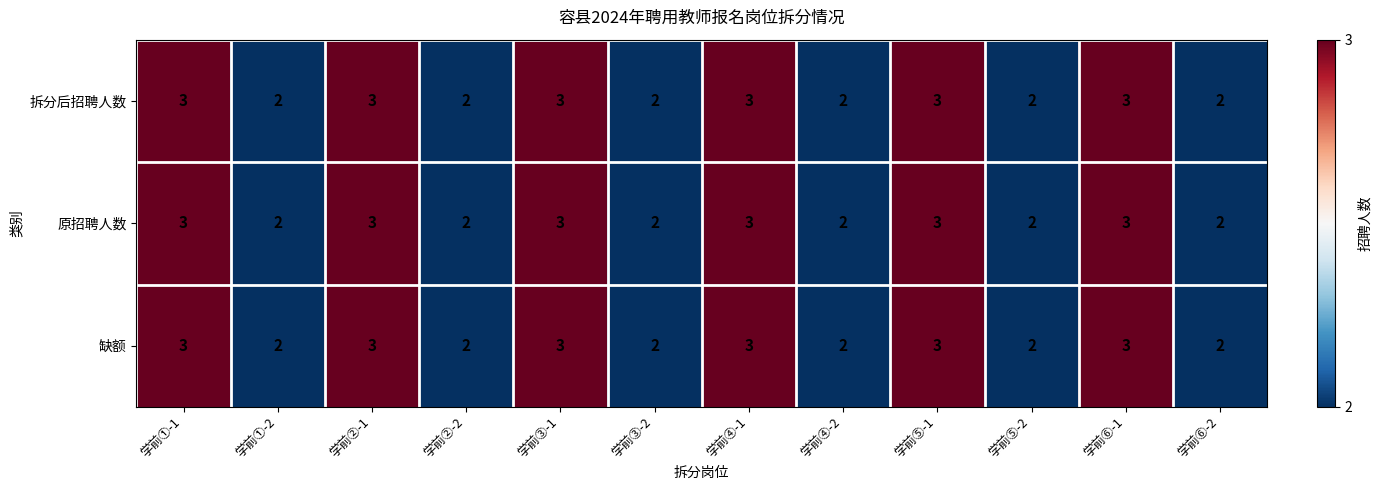

The 原招聘人数 series shows 4 at 学前⑤-1. True or false?

False